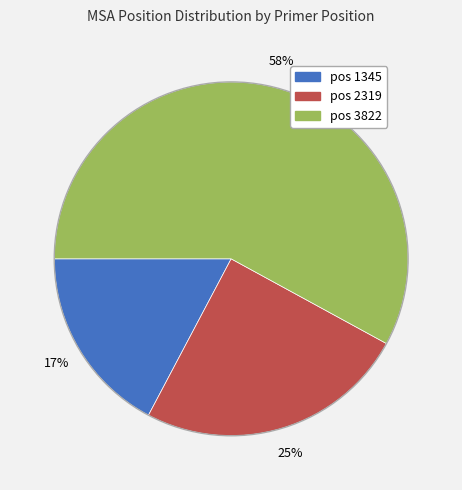

Is there any slice that represents more than half of the pie?

Yes